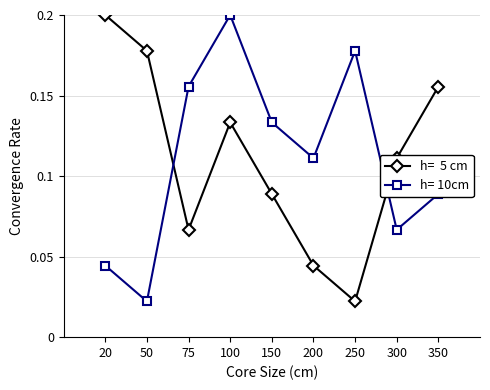

At which category is the sum across all series the highest?

100